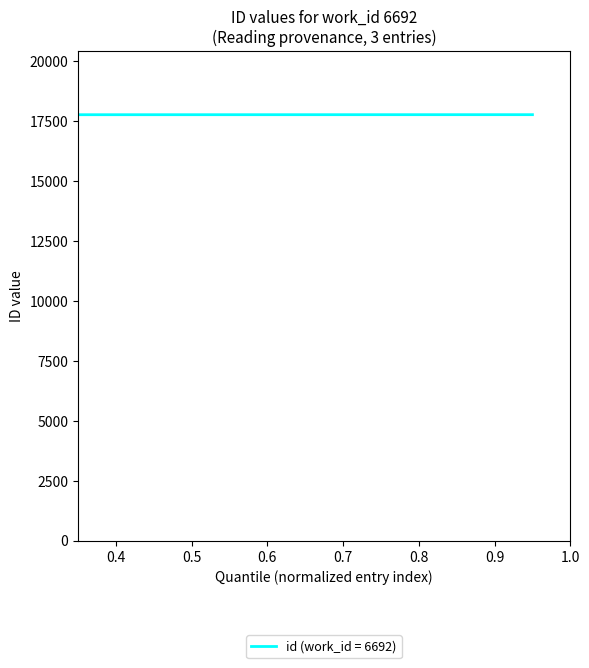

What is the sum of all values?

53319